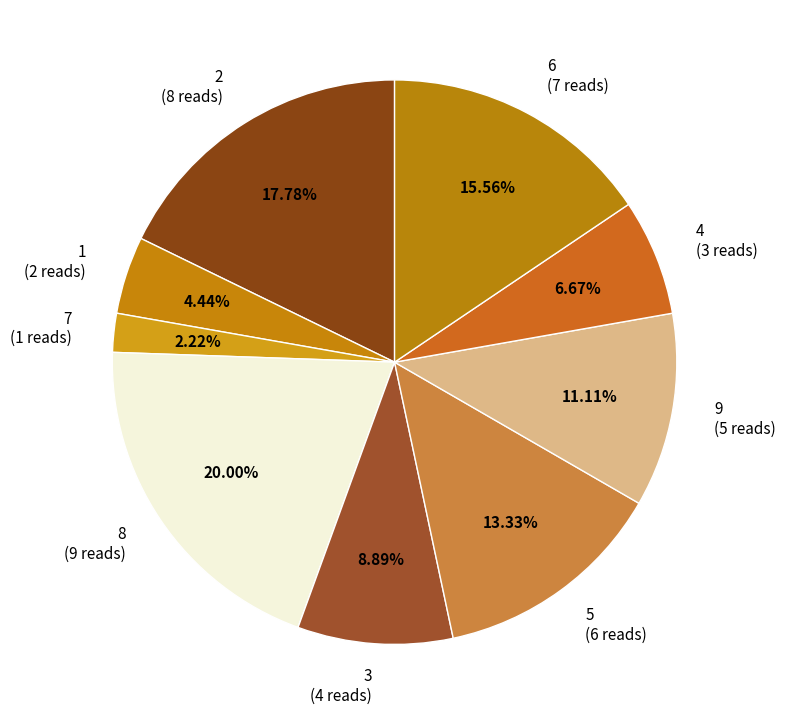

How many segments does this pie chart have?

9